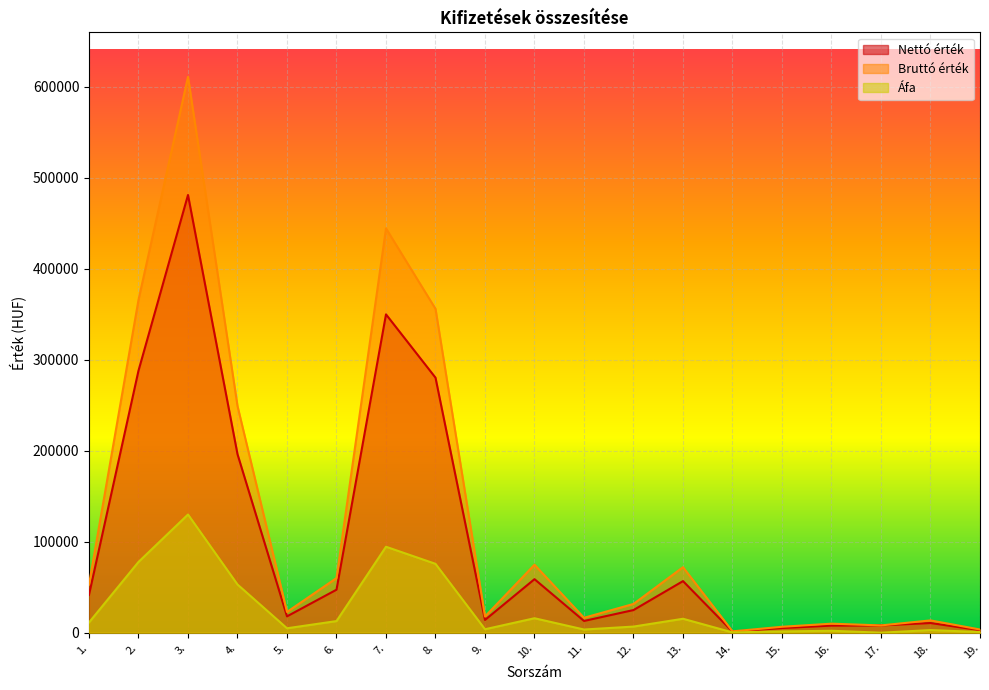

How many data points in Nettó érték are less than 24880?

9